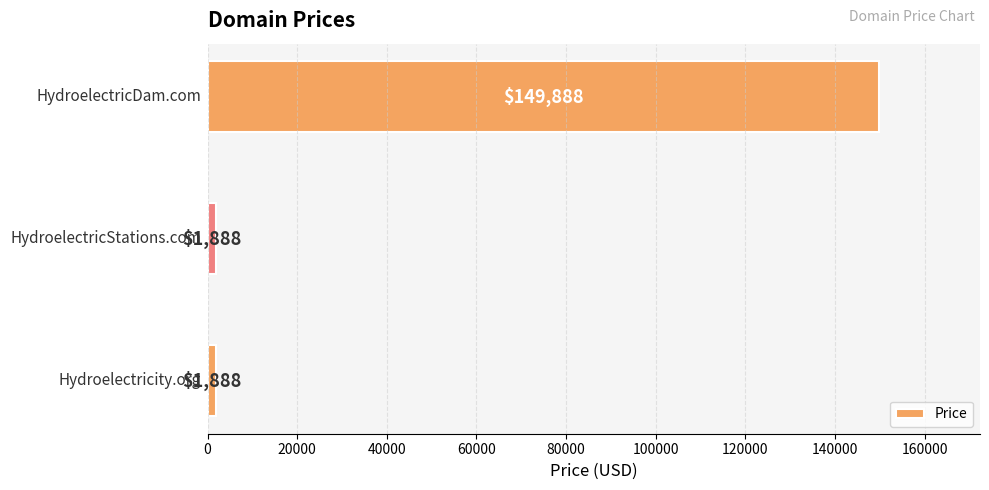

What is the maximum value shown in the chart?

149888